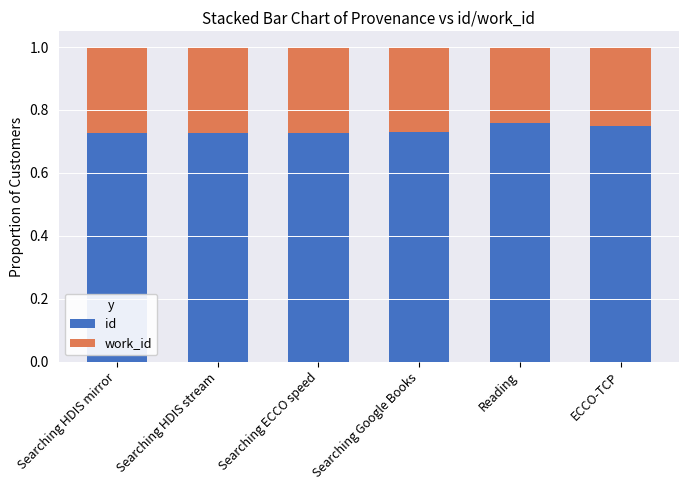

What is the total value across all series at Searching Google Books?

1.0